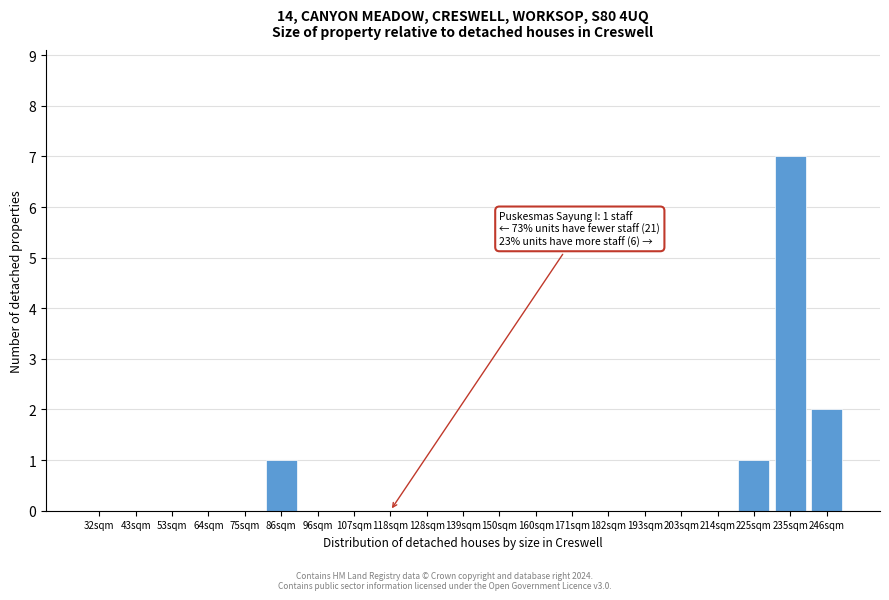

Reading left to right, what are all the values shown in this chart?

32sqm=0	43sqm=0	53sqm=0	64sqm=0	75sqm=0	86sqm=1	96sqm=0	107sqm=0	118sqm=0	128sqm=0	139sqm=0	150sqm=0	160sqm=0	171sqm=0	182sqm=0	193sqm=0	203sqm=0	214sqm=0	225sqm=1	235sqm=7	246sqm=2